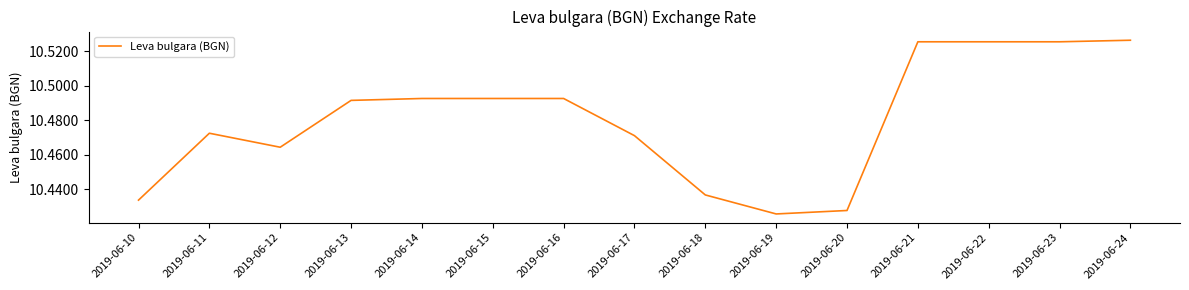

Between 2019-06-11 and 2019-06-23, which is larger?

2019-06-23